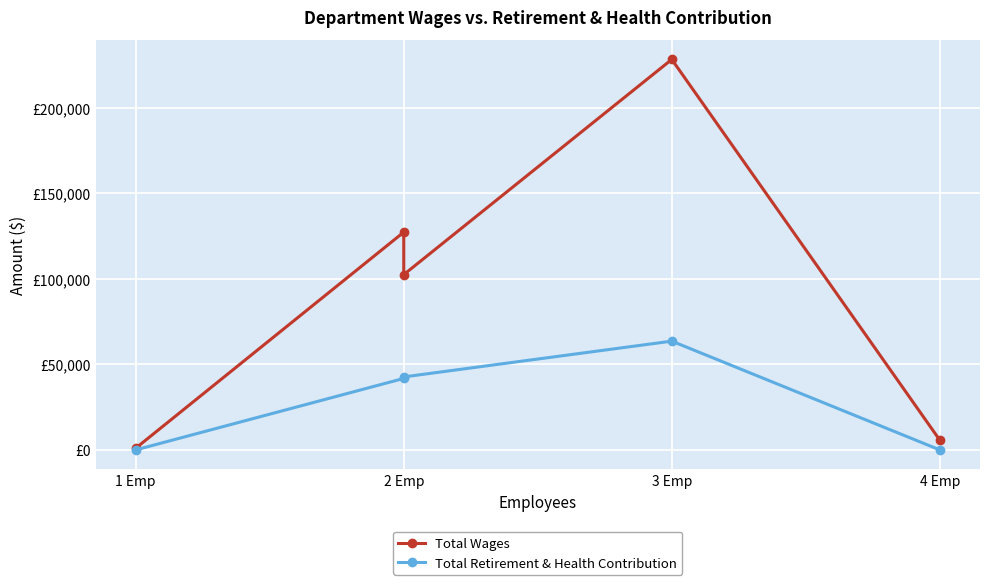

True or false: Total Retirement & Health Contribution has a value of 26014 at 2 Emp.

False